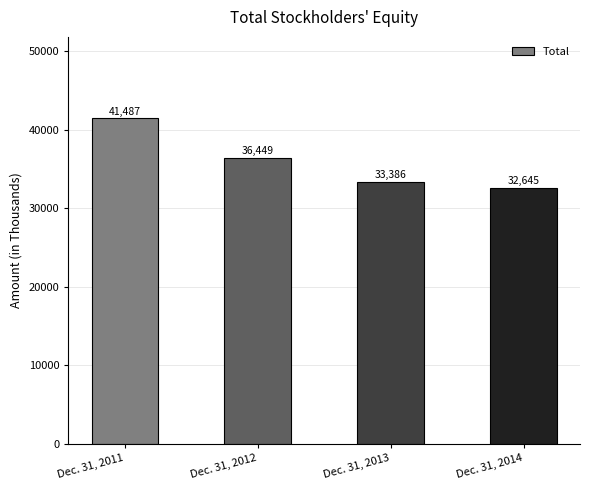

Reading left to right, what are all the values shown in this chart?

Dec. 31, 2011=41487	Dec. 31, 2012=36449	Dec. 31, 2013=33386	Dec. 31, 2014=32645